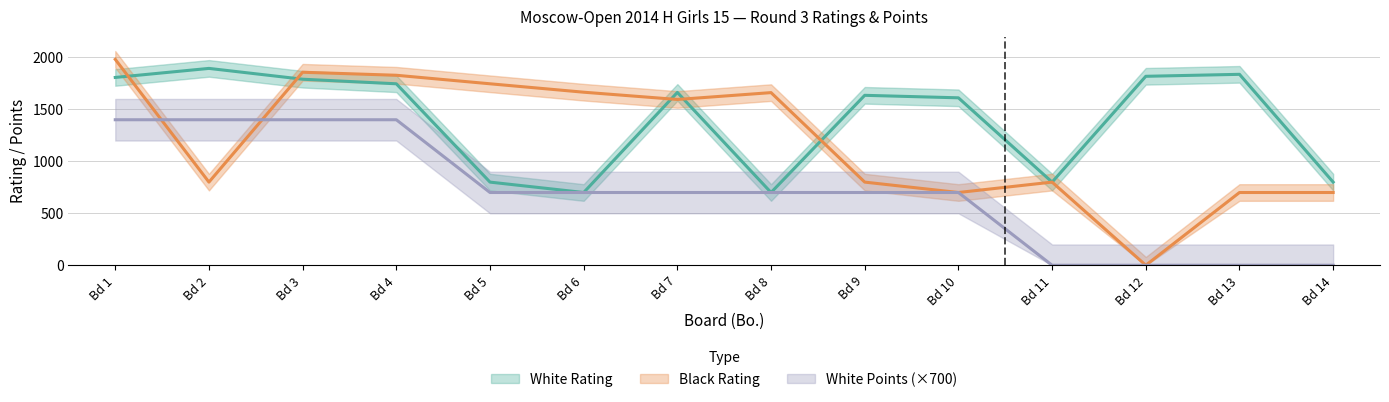

How many values in the Black Rating series are below 1595?

7